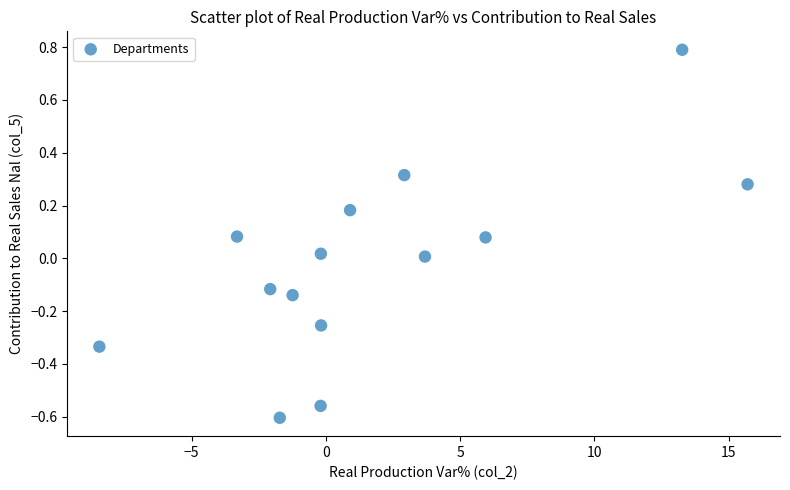

What is the range of Y values (max minus min)?

1.4